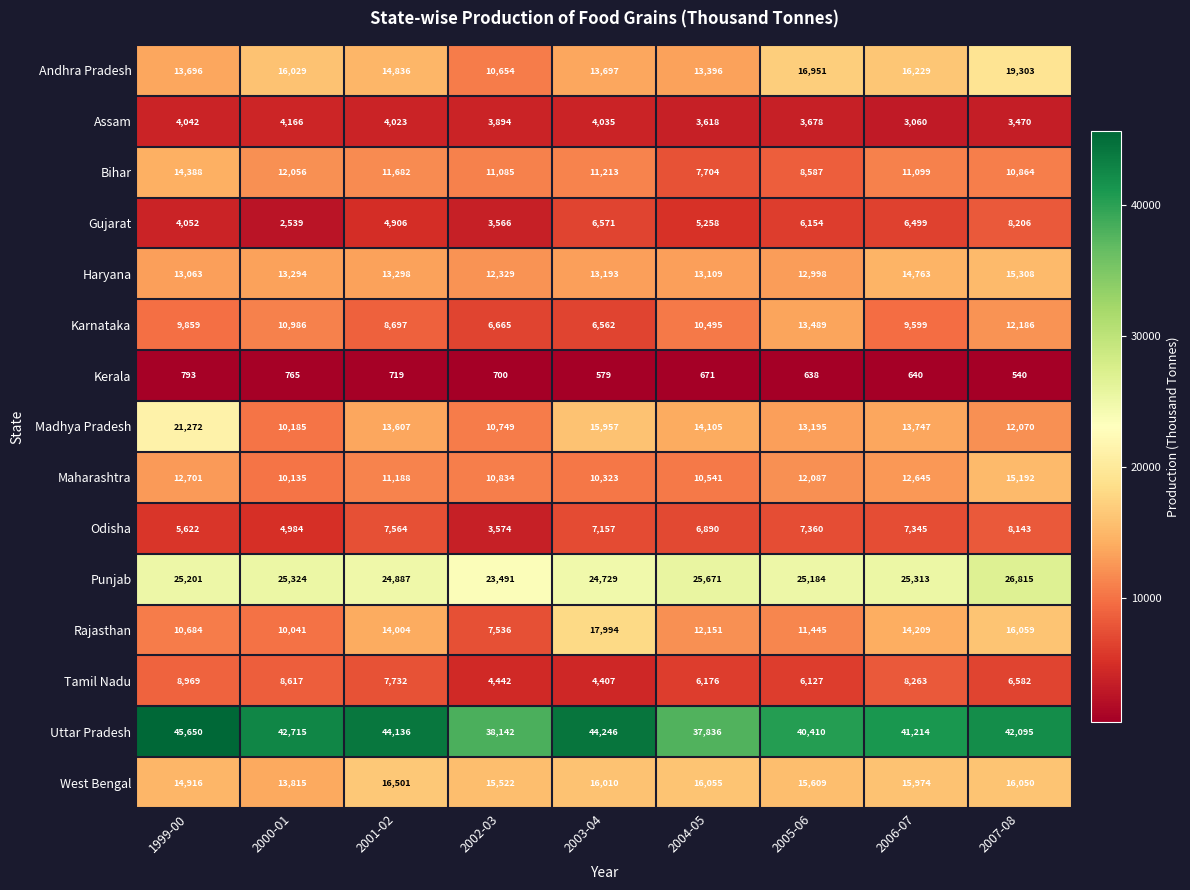

What is the smallest value displayed?

540